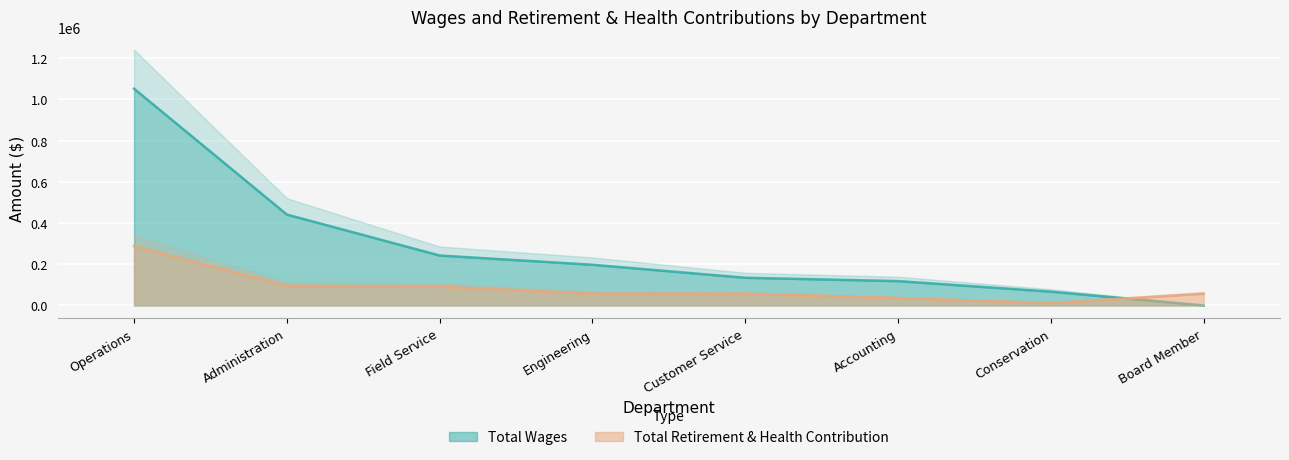

At which label does Total Wages first exceed 197476?

Operations